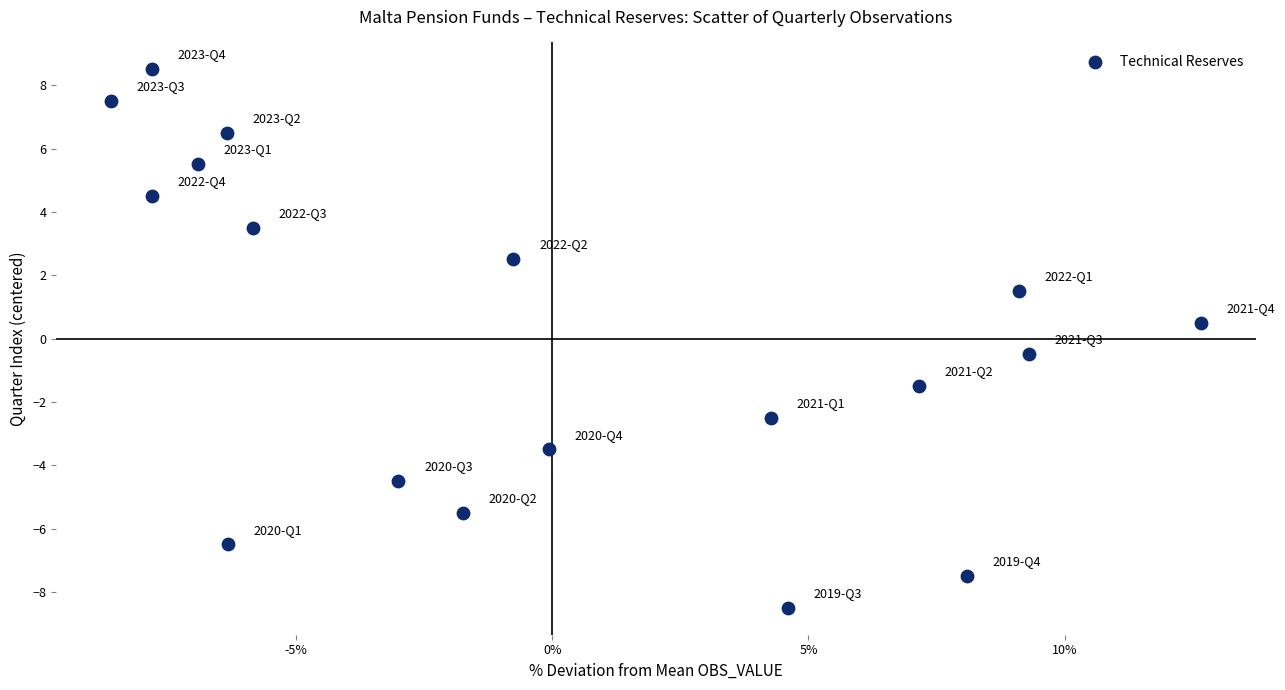

What is the range of X values (max minus min)?

21.3